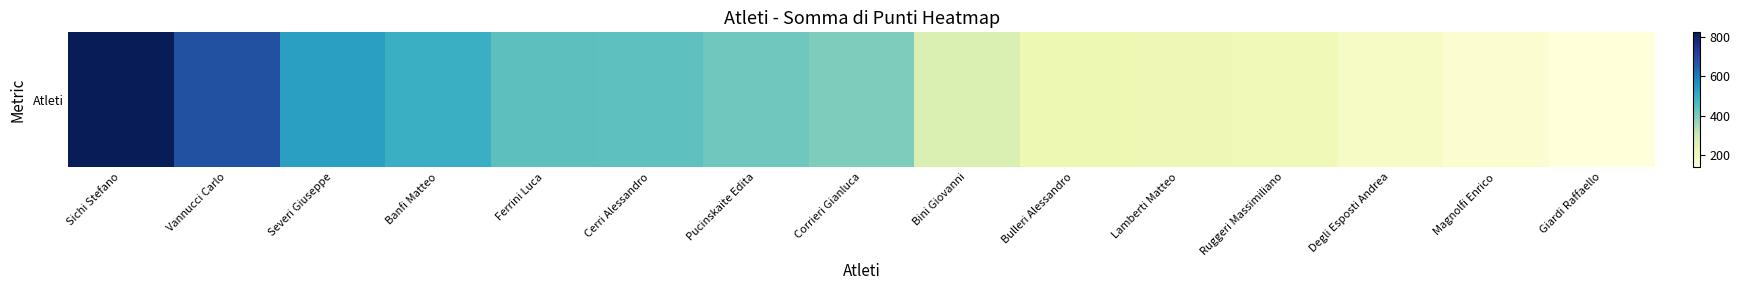

Which label corresponds to the smallest value in the chart?

Giardi Raffaello